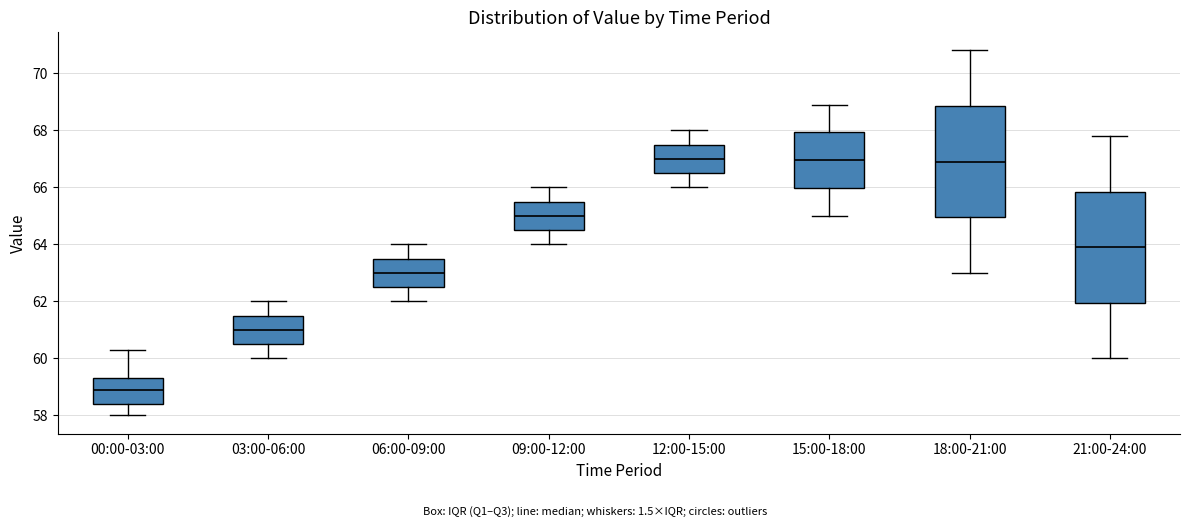

Reading left to right, read every box against the y-axis: the position of its median line, the range the box covers, and the ends of its whiskers. The values are not printed on the chart, so give them approximately, as read against the axis.

00:00-03:00: median 59.0, box 58.4 to 59.4, whiskers 58.0 to 60.4
03:00-06:00: median 61.0, box 60.6 to 61.6, whiskers 60.0 to 62.0
06:00-09:00: median 63.0, box 62.6 to 63.6, whiskers 62.0 to 64.0
09:00-12:00: median 65.0, box 64.6 to 65.6, whiskers 64.0 to 66.0
12:00-15:00: median 67.0, box 66.6 to 67.6, whiskers 66.0 to 68.0
15:00-18:00: median 67.0, box 66.0 to 68.0, whiskers 65.0 to 69.0
18:00-21:00: median 67.0, box 65.0 to 68.8, whiskers 63.0 to 70.8
21:00-24:00: median 64.0, box 62.0 to 65.8, whiskers 60.0 to 67.8